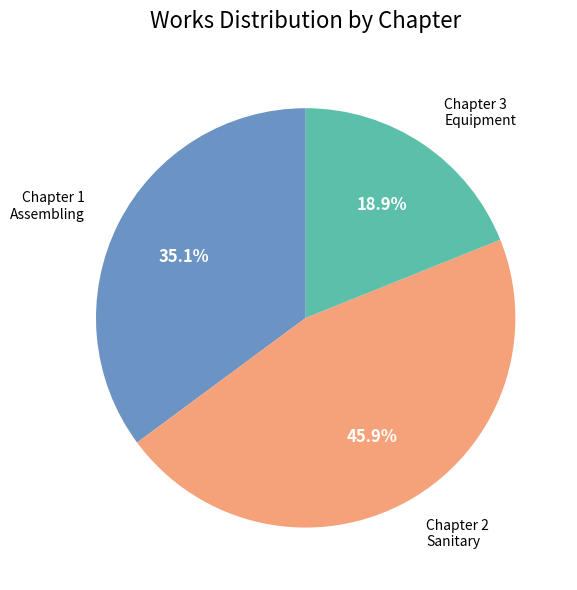

How many slices are in this pie chart?

3